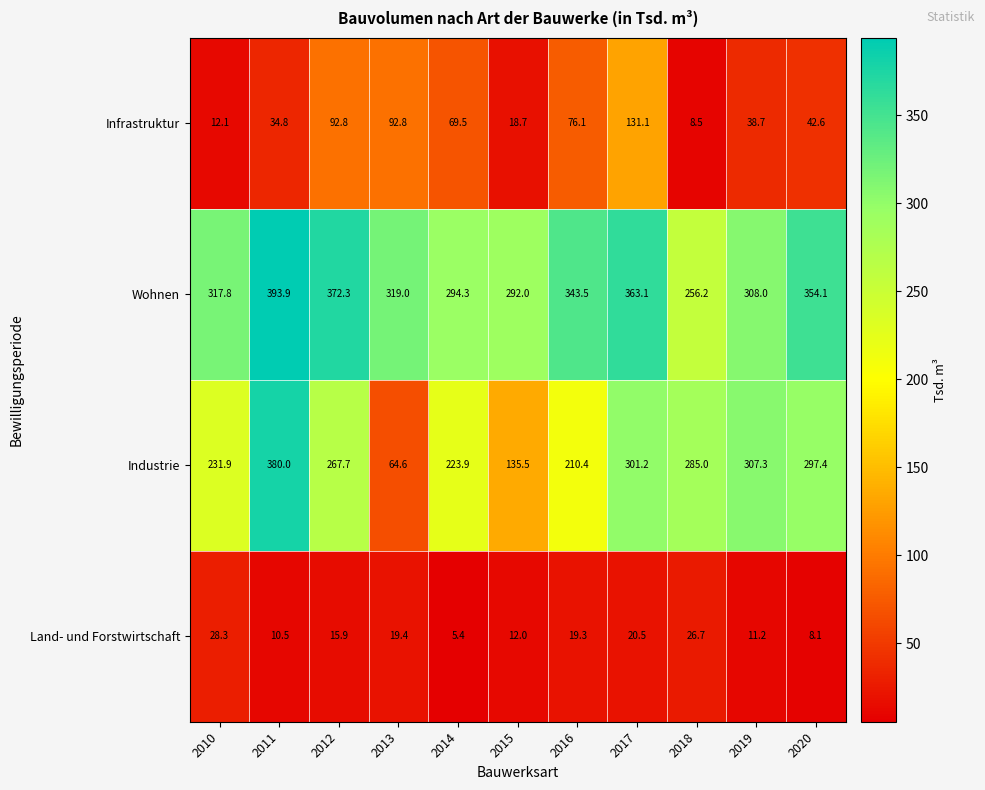

How many data points does each series have?

11